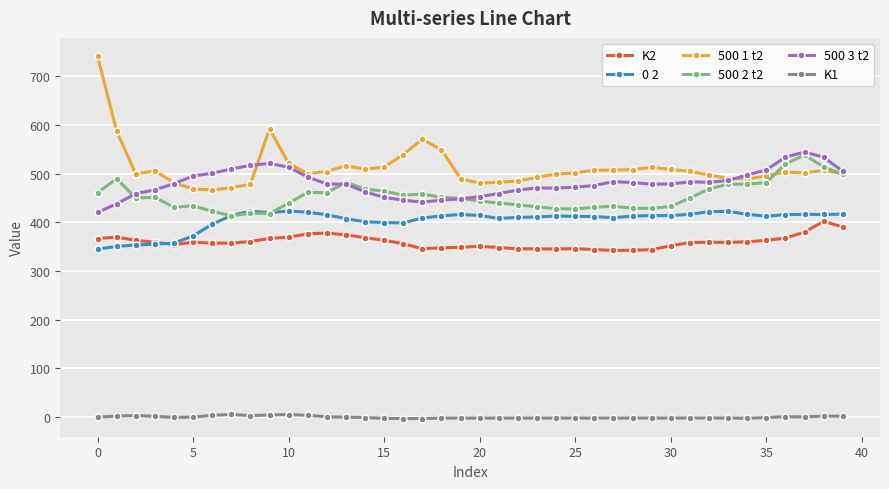

What is the value of the 500 2 t2 point at the 34th from the left?

478.4